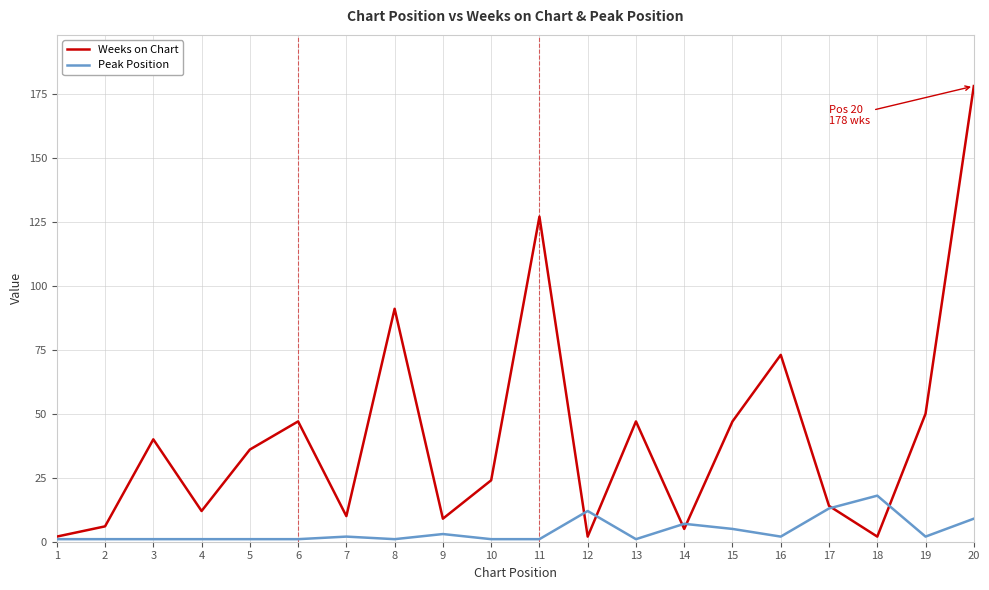

At which category is the sum across all series the highest?

20